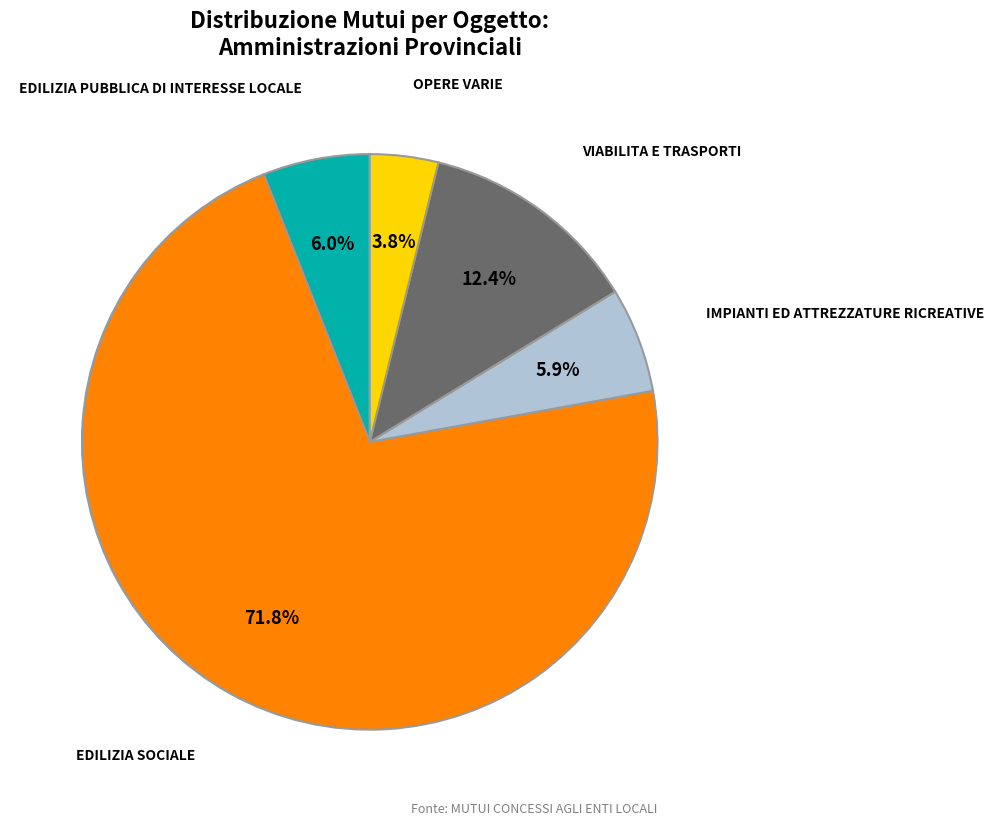

How many segments does this pie chart have?

5